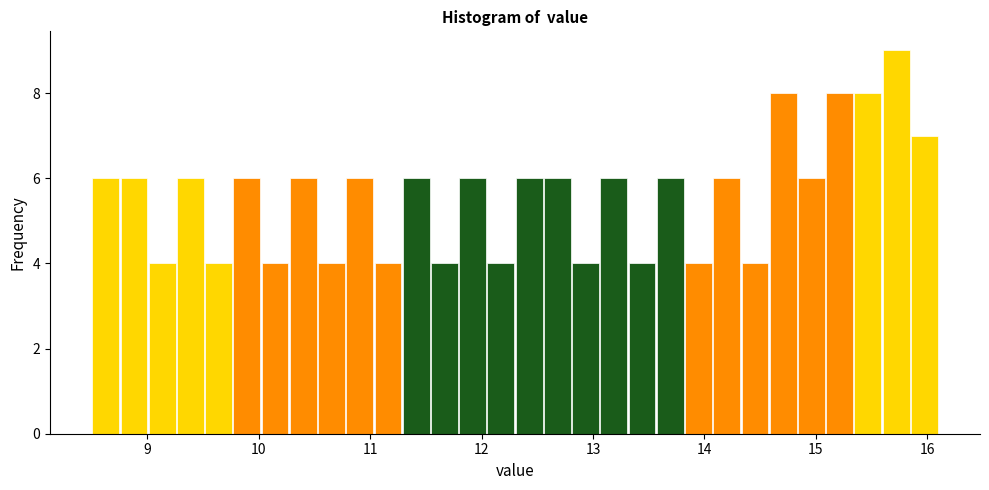

Read against the x-axis, roughly where is the centre of the tallest bar?

15.7